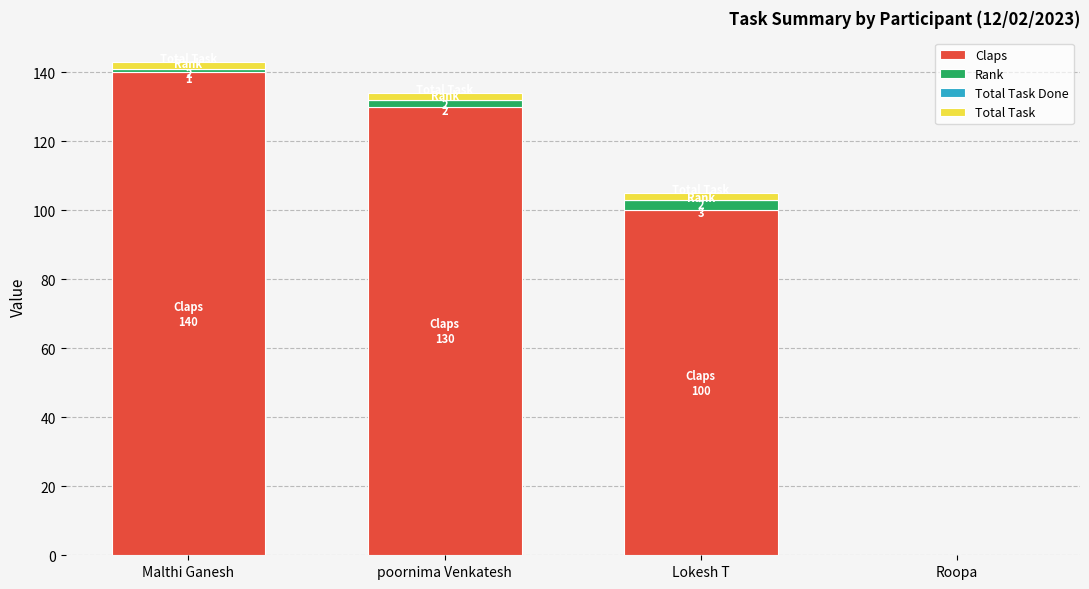

What is the total value across all series at Lokesh T?

105